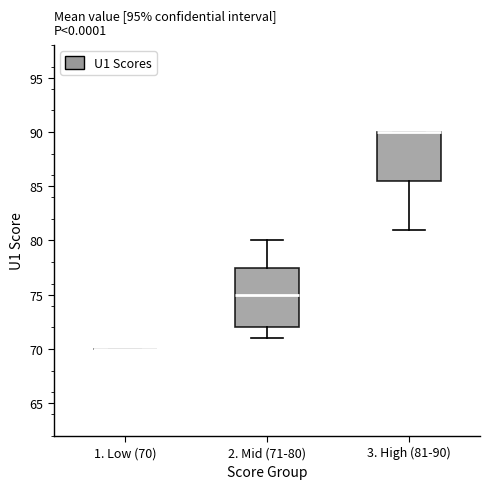

Reading left to right, transcribe this box plot: for each box, give where its median line is, the range the box spans, and where its two whiskers end, as read against the y-axis. The values are not printed on the chart, so give them approximately, as read against the axis.

1. Low (70): box collapsed to a line at 70.0, whiskers 70.0 to 70.0
2. Mid (71-80): median 75.0, box 72.0 to 77.5, whiskers 71.0 to 80.0
3. High (81-90): median 90.0 (drawn on the box's upper edge), box 85.5 to 90.0, whiskers 81.0 to 90.0